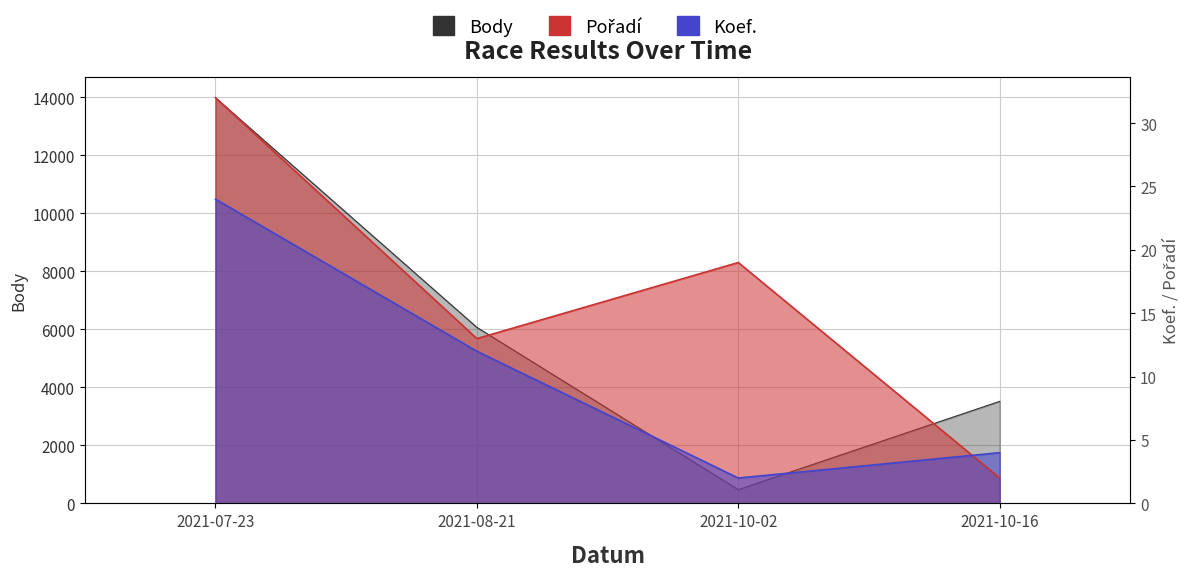

The value of Koef. at 2021-10-16 is 4. True or false?

True